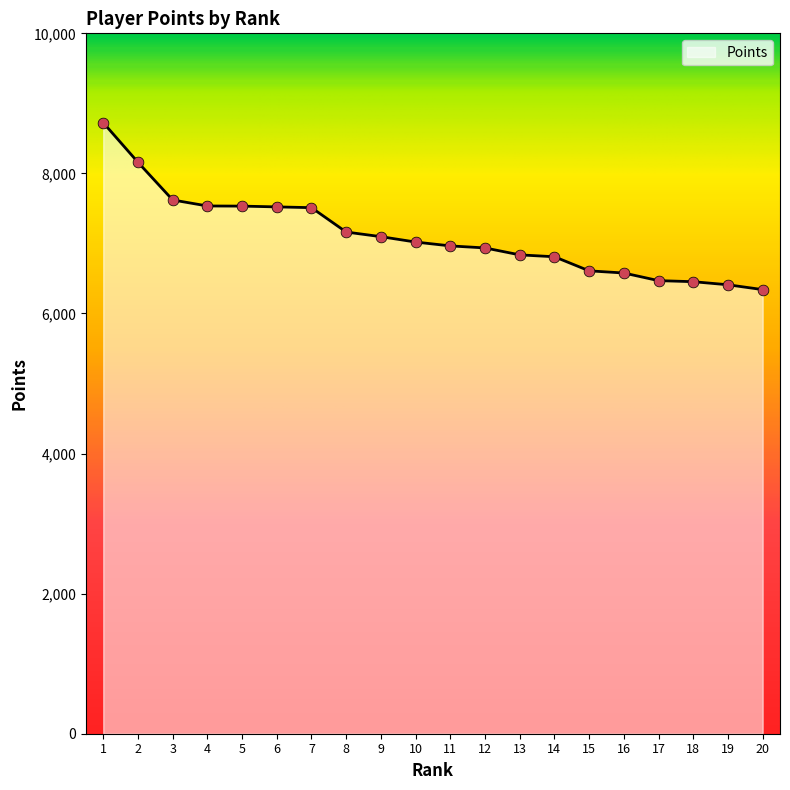

Approximately how many times larger is the value at 6 compared to 5?

1.0